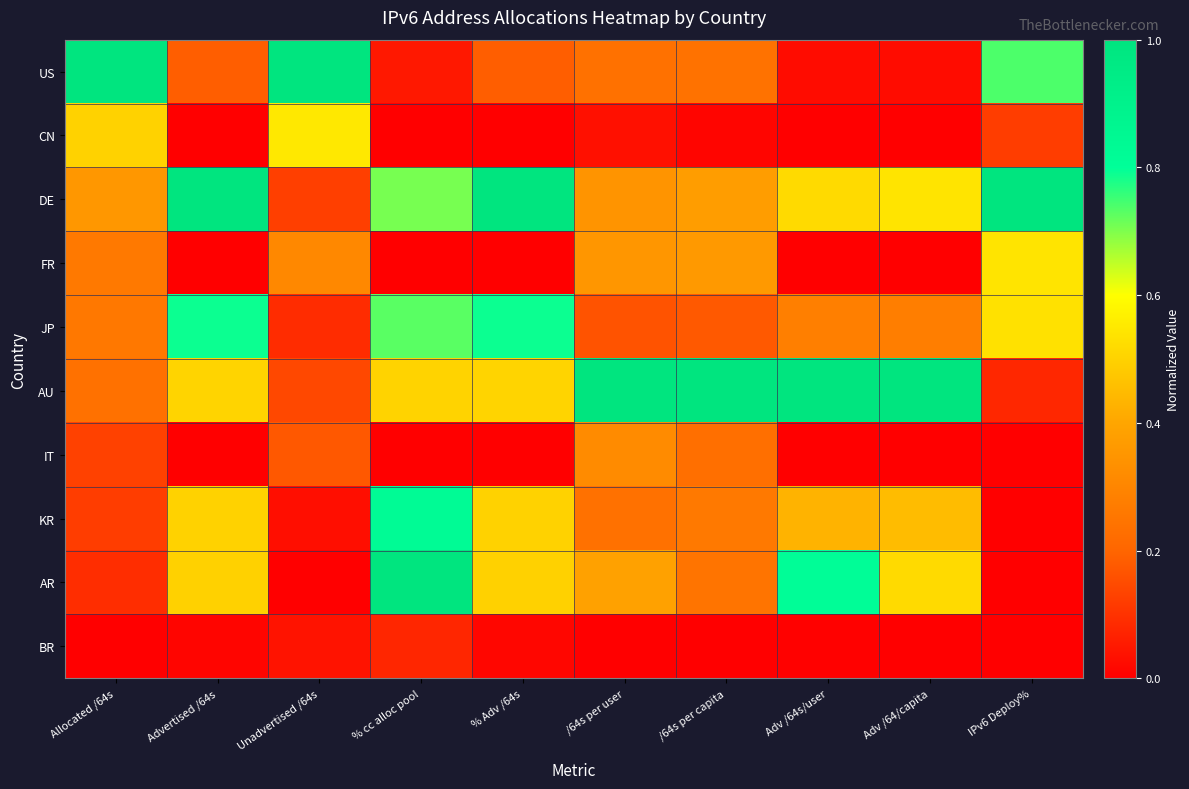

Rank the series at /64s per user from lowest to highest value.

BR, CN, JP, US, KR, IT, DE, FR, AR, AU